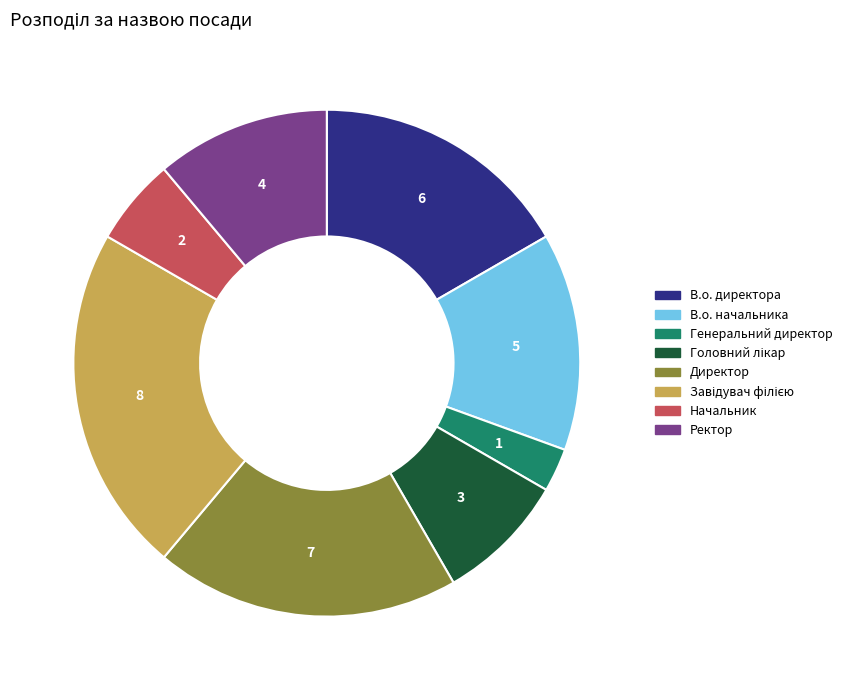

Between Генеральний директор and В.о. директора, which is larger?

В.о. директора